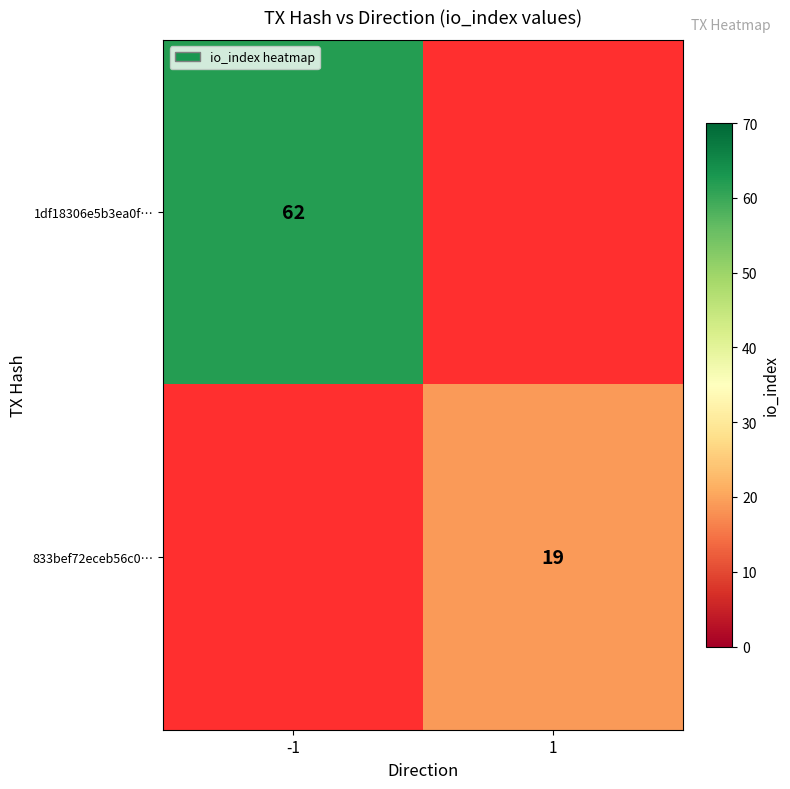

What is the greatest value displayed?

62.0